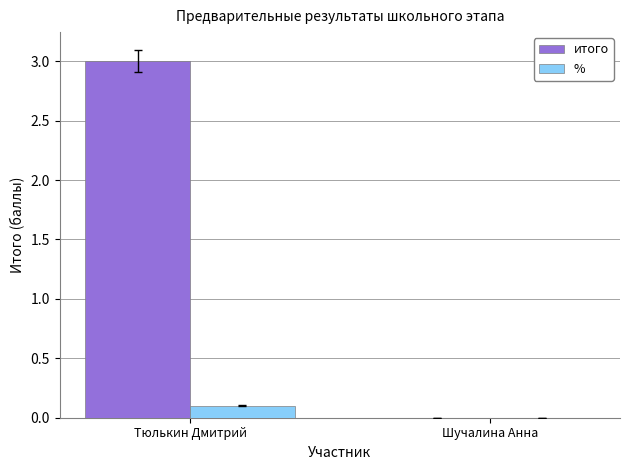

Does the chart contain stacked bars?

No